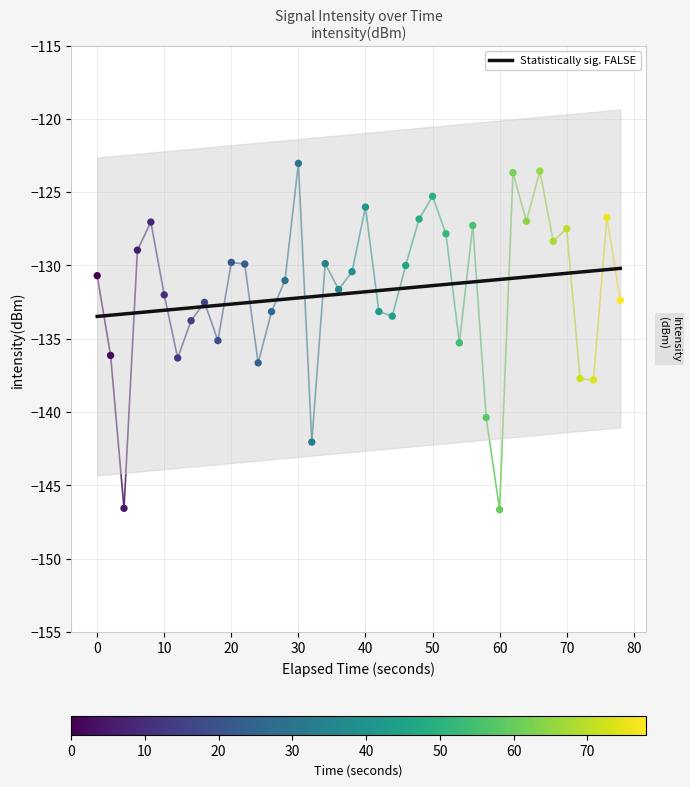

What is the change in value from 0 to 40?

+4.1